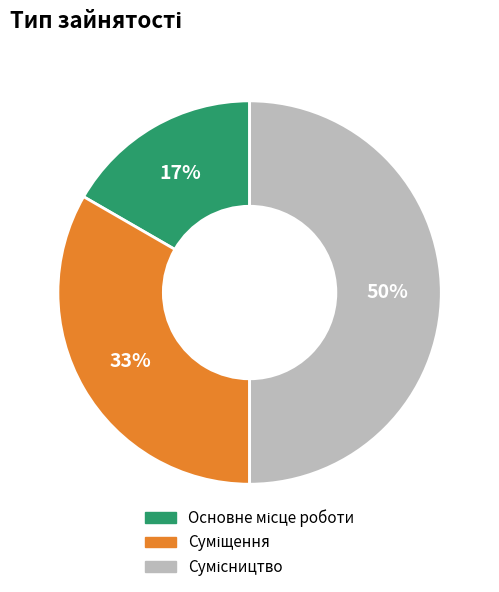

To the nearest percent, what is the average slice percentage?

33%